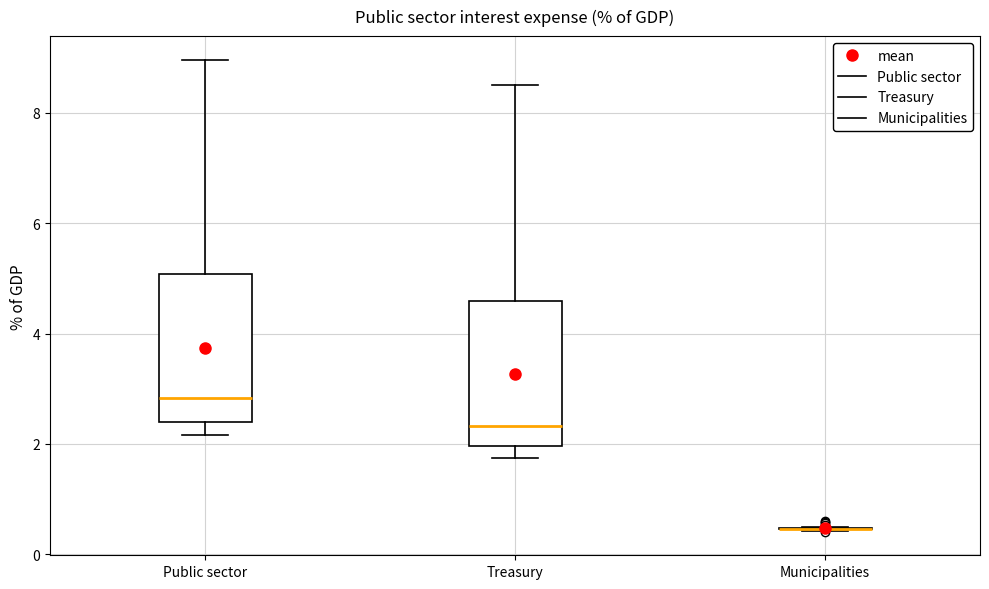

Reading left to right, read every box against the y-axis: the position of its median line, the range the box covers, and the ends of its whiskers. The values are not printed on the chart, so give them approximately, as read against the axis.

Public sector: median 2.8, box 2.4 to 5.0, whiskers 2.2 to 9.0
Treasury: median 2.4, box 2.0 to 4.6, whiskers 1.8 to 8.6
Municipalities: box collapsed to a line at 0.4, whiskers 0.4 to 0.6